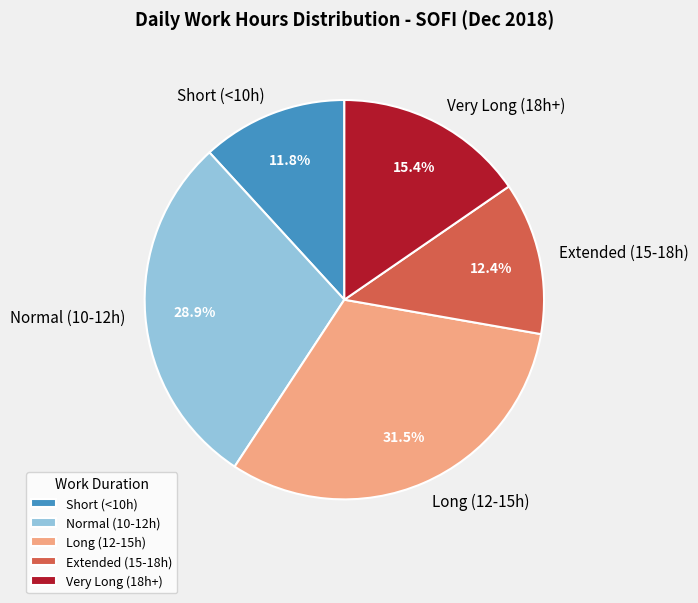

Rank the categories by value from highest to lowest.

Long (12-15h), Normal (10-12h), Very Long (18h+), Extended (15-18h), Short (<10h)